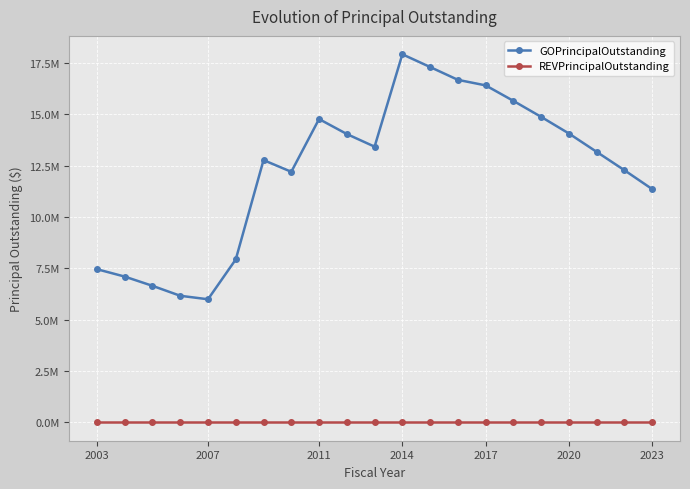

What are all the series names shown in the legend?

GOPrincipalOutstanding, REVPrincipalOutstanding